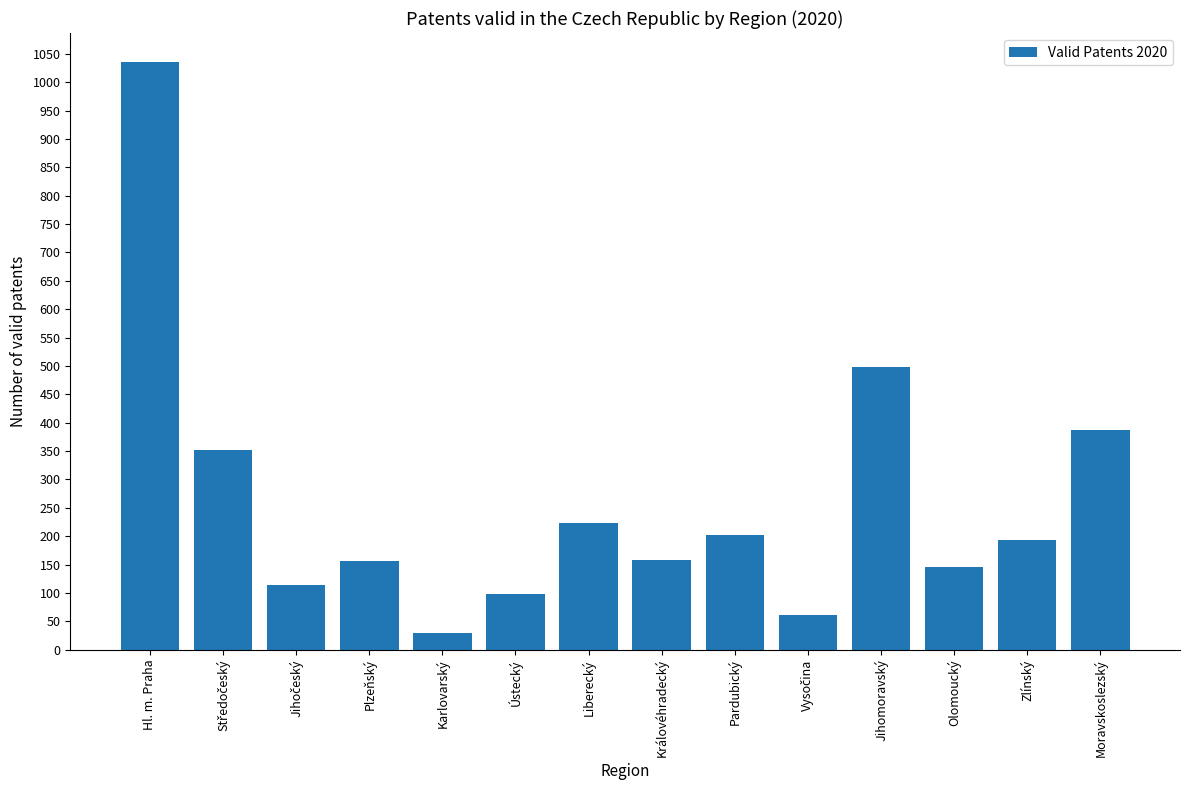

What is the difference between the values at Královéhradecký and Pardubický?

44.7